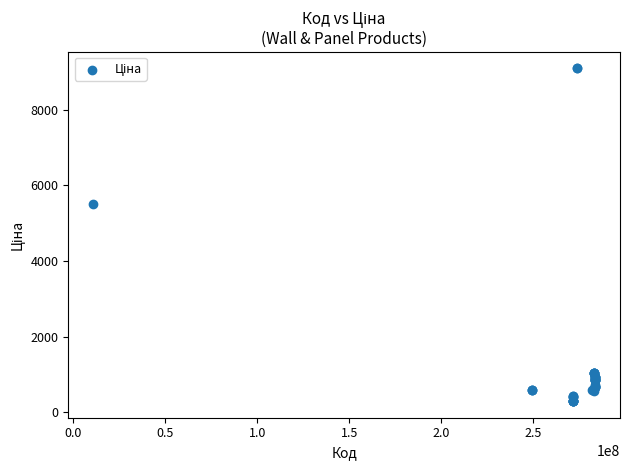

What Y value in the scatter plot is closest to 4696?

5497.3